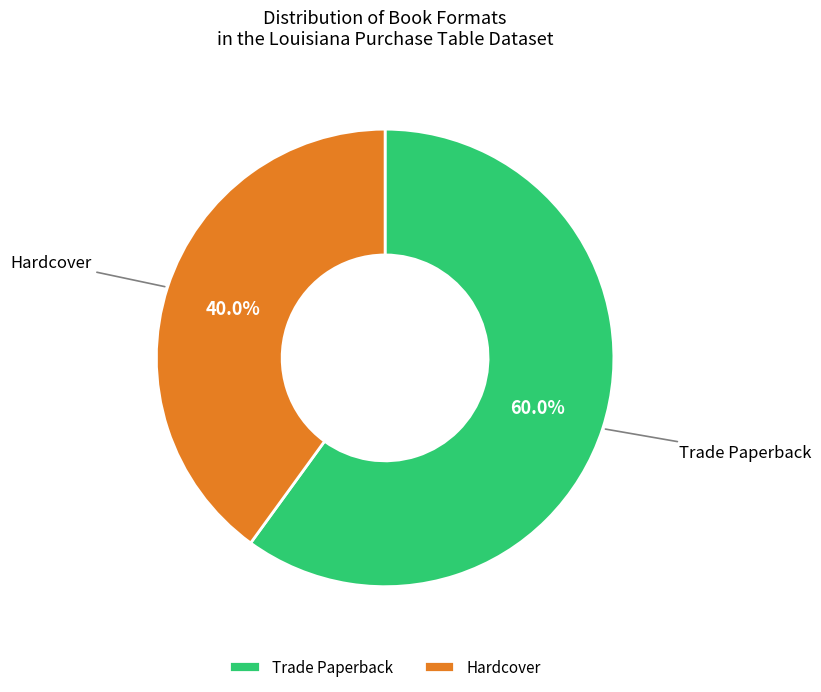

Combined, what portion of the pie is Hardcover and Trade Paperback?

100.0%